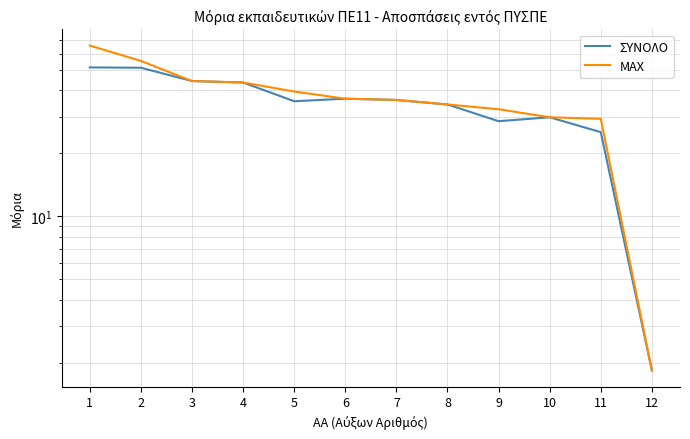

Rank the series at 5 from lowest to highest value.

ΣΥΝΟΛΟ, ΜΑΧ